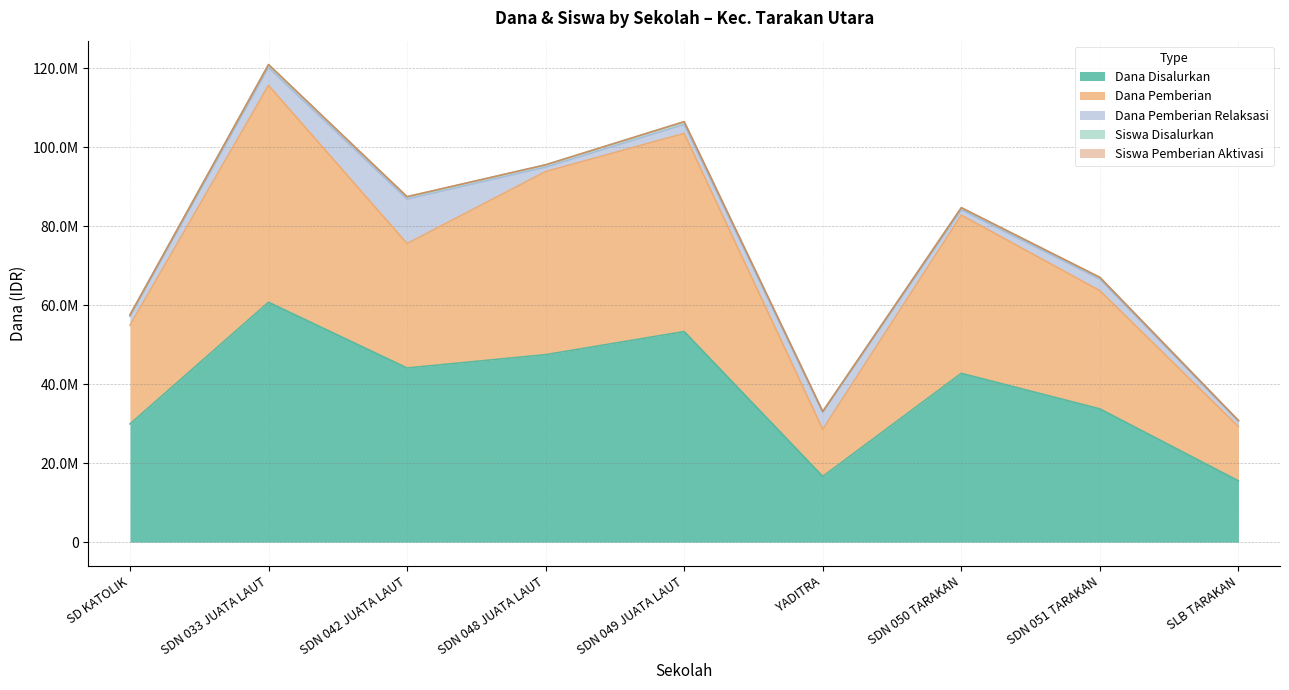

Does the chart have visible grid lines?

Yes